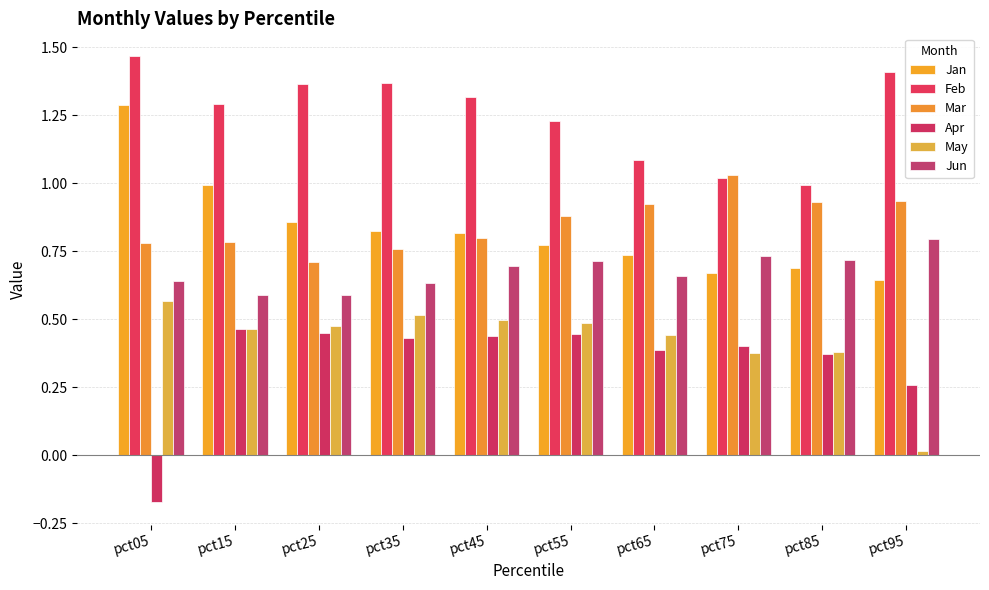

Which has a higher value, pct05 or pct45?

pct05